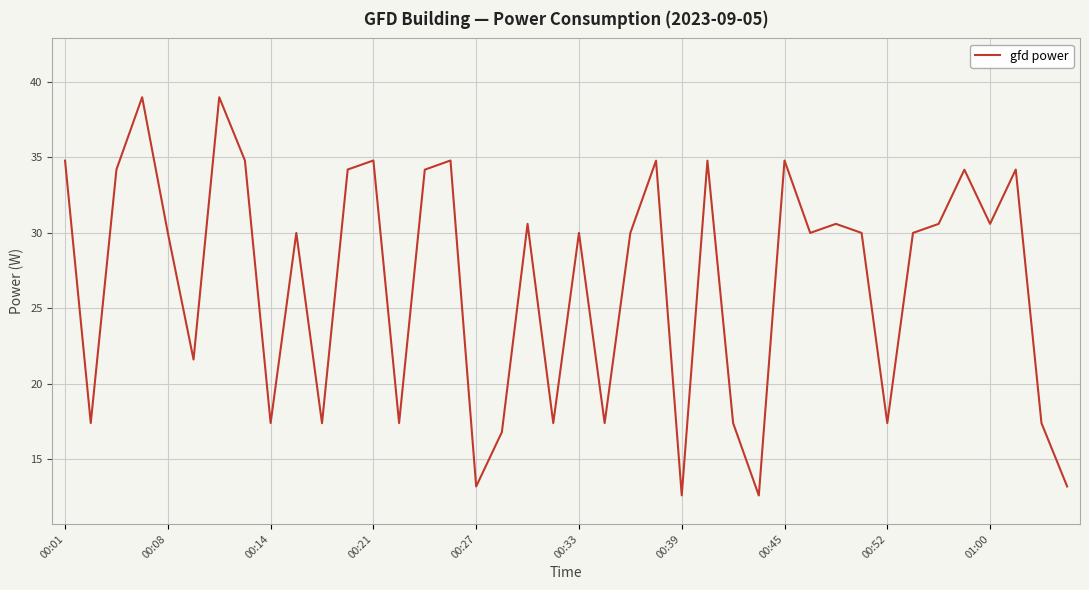

What is the minimum value shown in the chart?

12.6